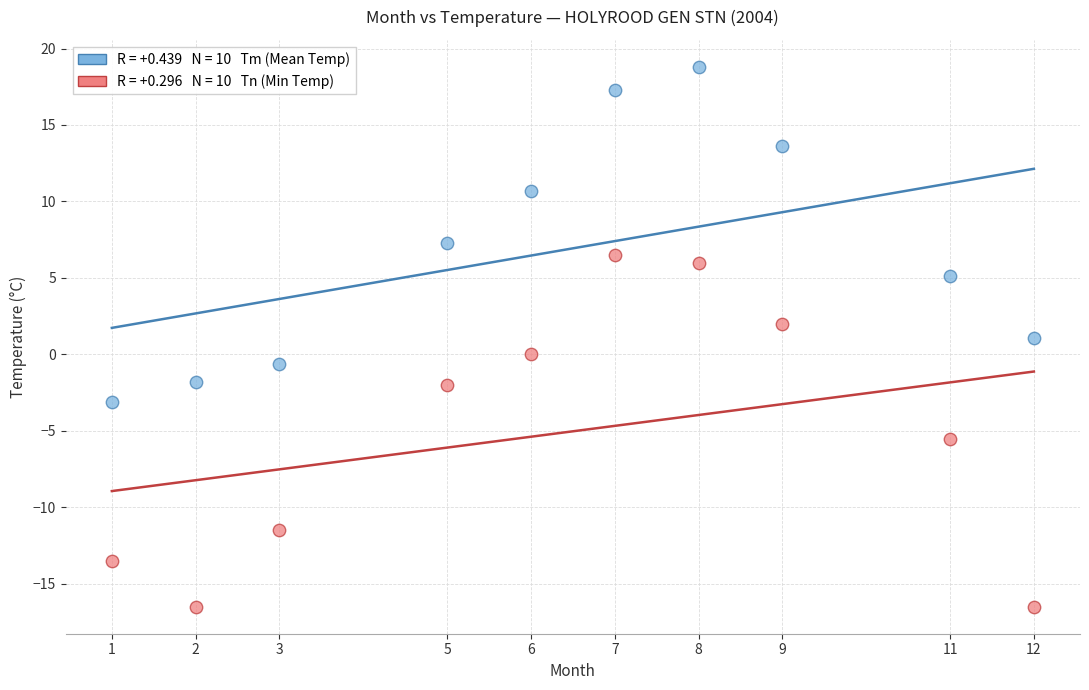

Across all data points, what is the range of X values (max minus min)?

11.0